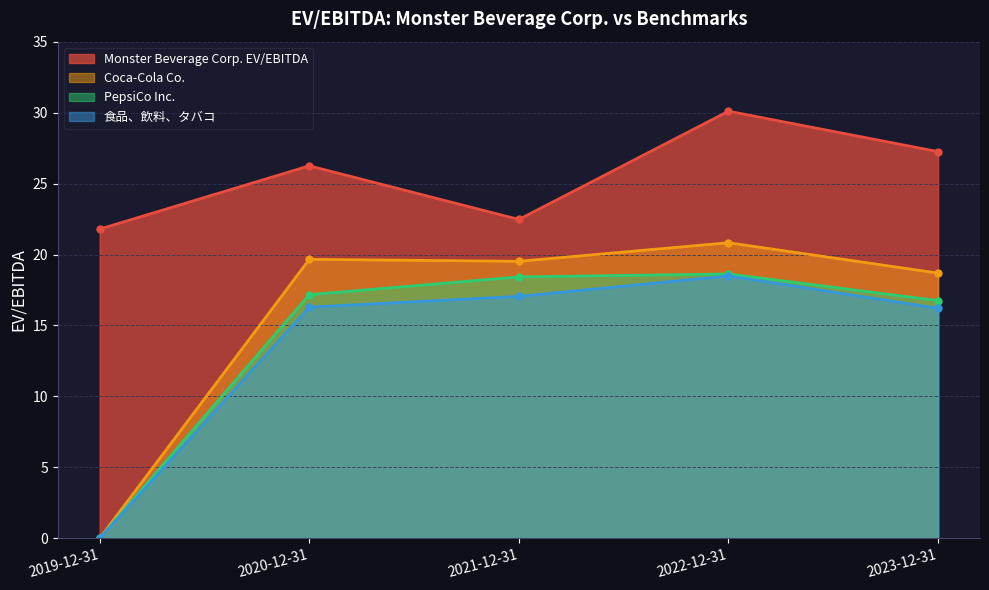

The Coca-Cola Co. series shows 20.8 at 2022-12-31. True or false?

True